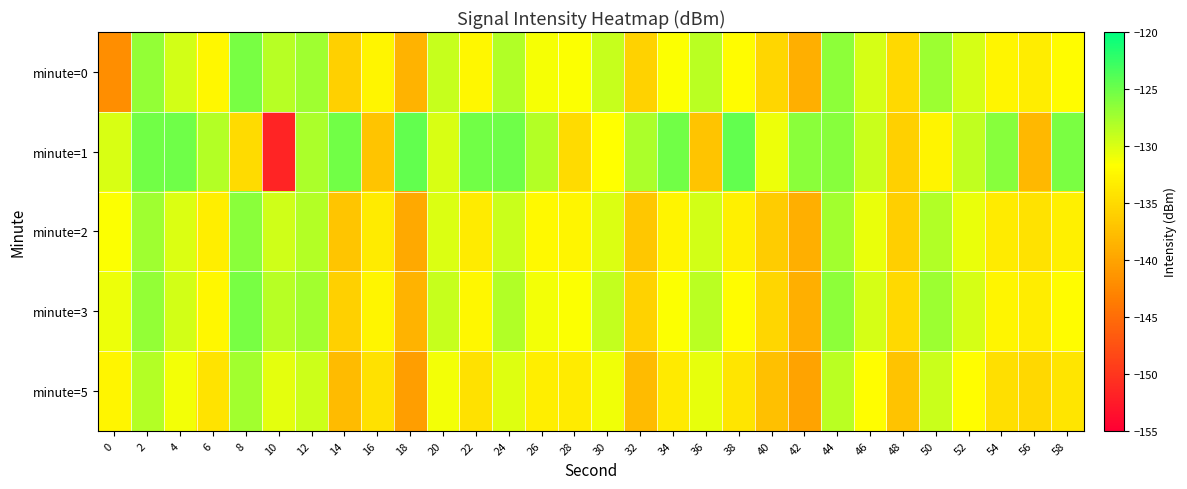

At which category is the sum across all series the highest?

2